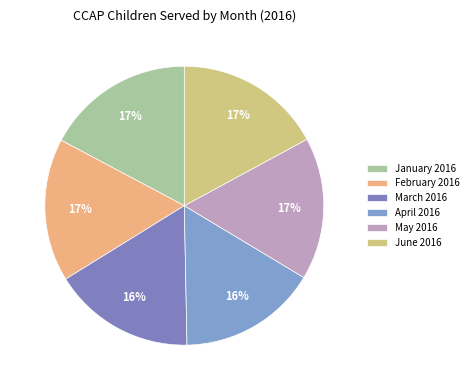

Rank the categories by value from lowest to highest.

April 2016, March 2016, May 2016, February 2016, June 2016, January 2016